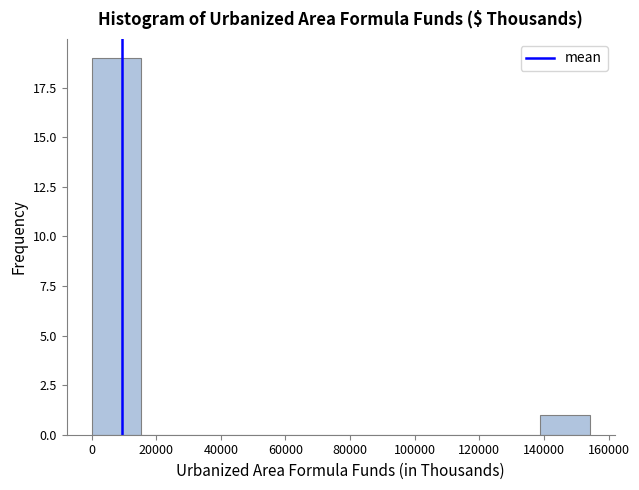

Reading left to right, list every bar in this chart as the range it spans on the x-axis followed by its height. Neither the bar edges nor the heights are printed on the chart, so give them approximately, as read against the axes.

0 to 16000: 19
16000 to 30000: 0
30000 to 46000: 0
46000 to 62000: 0
62000 to 78000: 0
78000 to 92000: 0
92000 to 108000: 0
108000 to 124000: 0
124000 to 138000: 0
138000 to 154000: 1